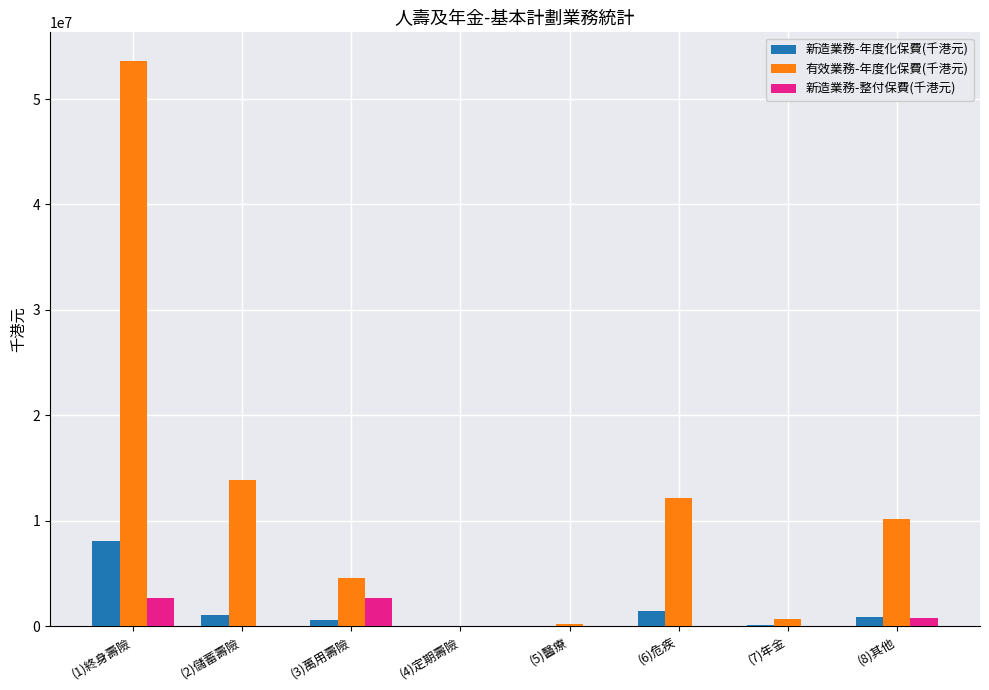

Which series has the largest total across all categories?

有效業務-年度化保費(千港元)